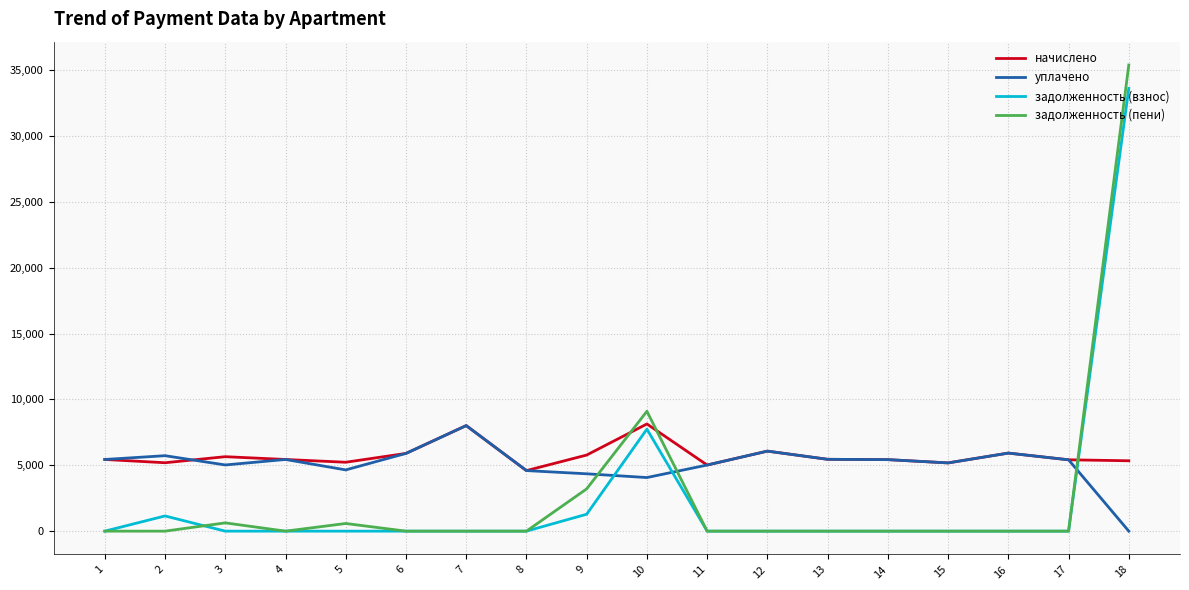

Is this an area chart (filled region under the line)?

No